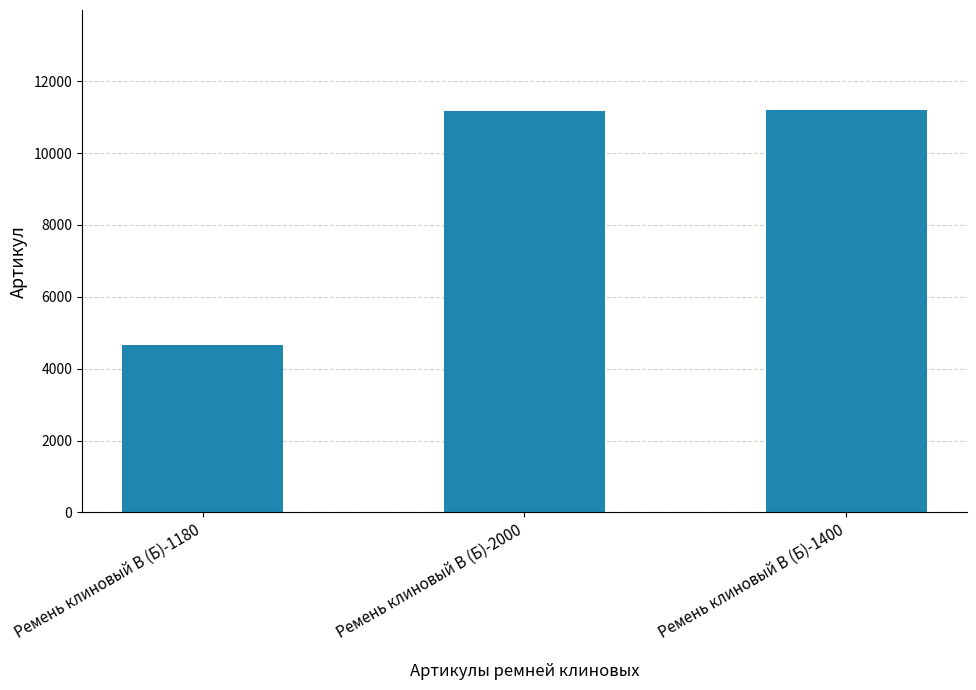

Are the bars grouped side by side (vs. stacked)?

No